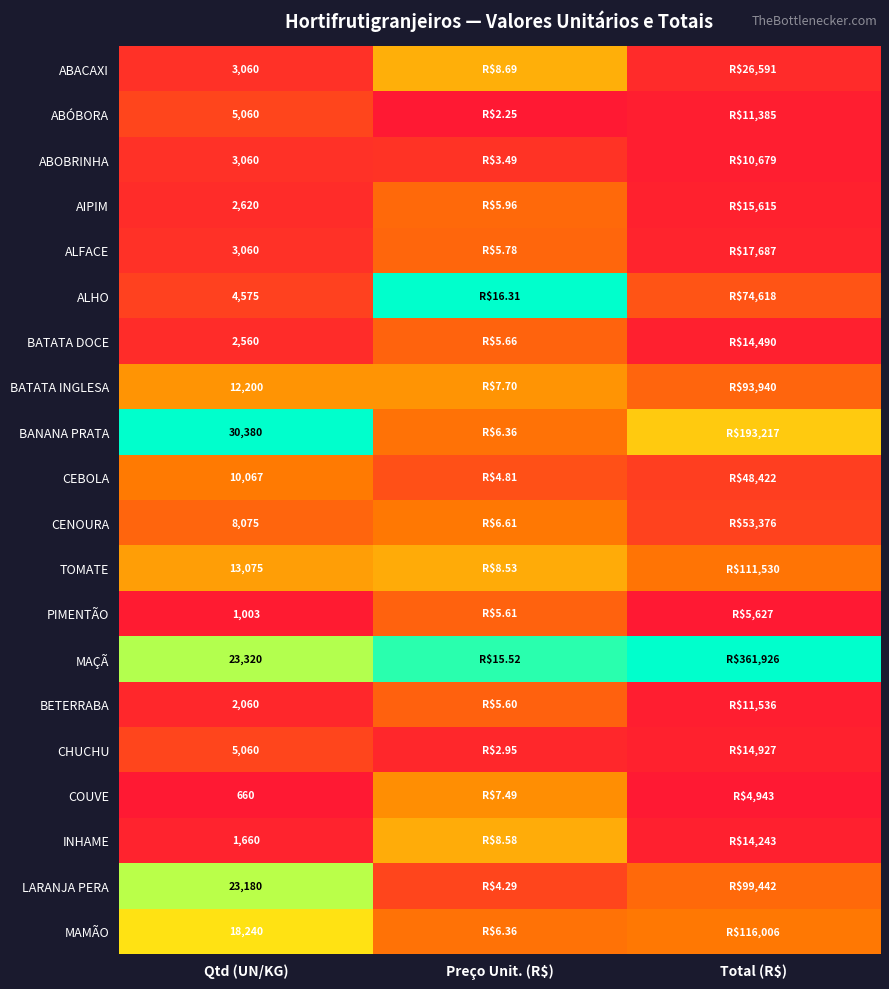

Rank the series at Preço Unit. (R$) from highest to lowest value.

ALHO, MAÇÃ, ABACAXI, INHAME, TOMATE, BATATA INGLESA, COUVE, CENOURA, BANANA PRATA, MAMÃO, AIPIM, ALFACE, BATATA DOCE, PIMENTÃO, BETERRABA, CEBOLA, LARANJA PERA, ABOBRINHA, CHUCHU, ABÓBORA